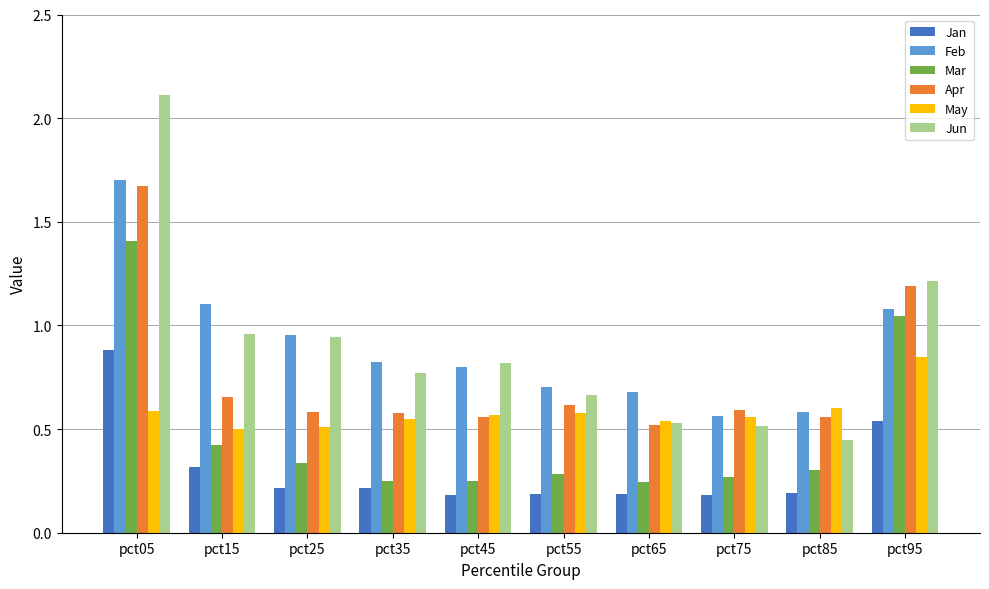

The Mar series shows 0.2 at pct15. True or false?

False